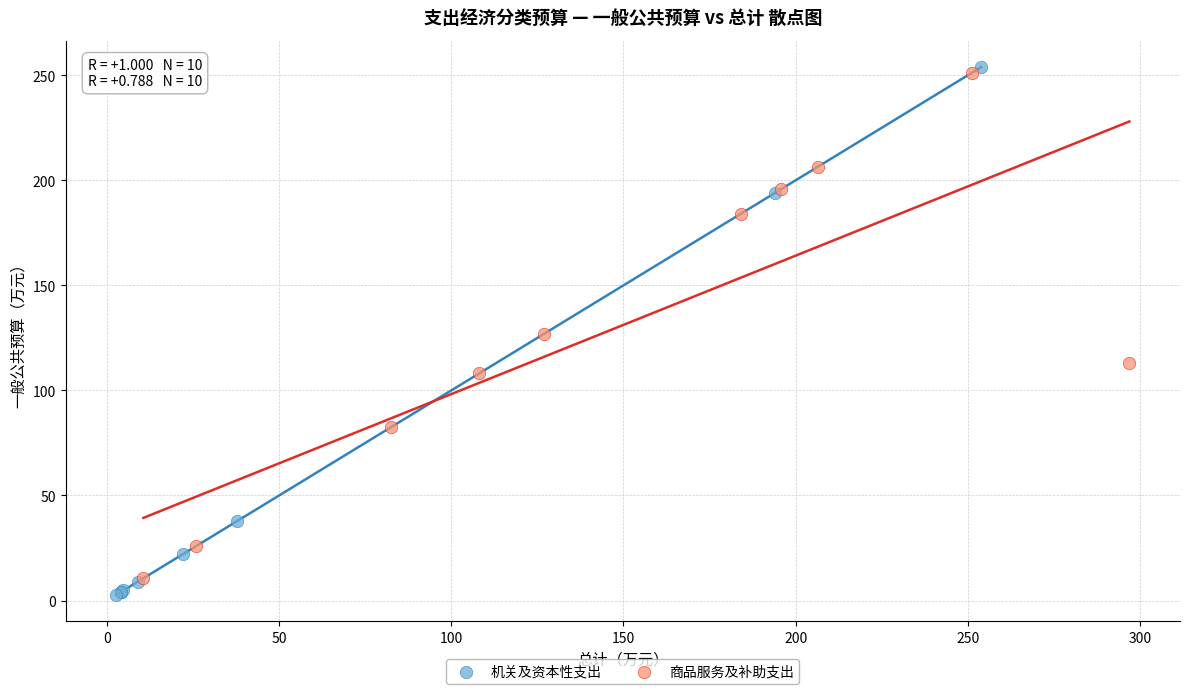

Which series contains the lowest Y value?

机关及资本性支出